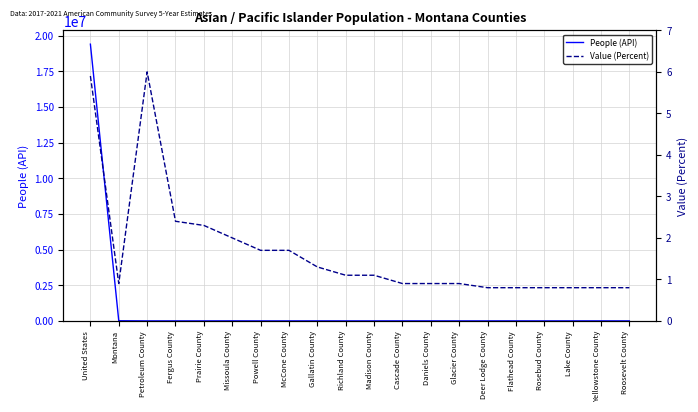

What is the label of the 9th point from the right?

Cascade County